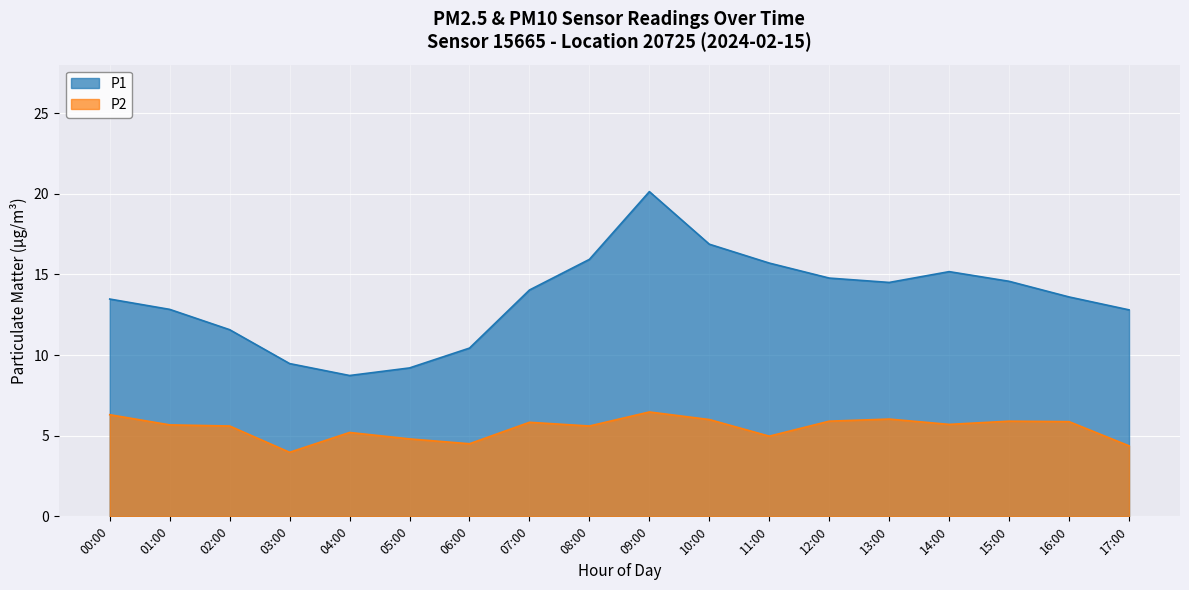

The P2 series shows 6.0 at 10:00. True or false?

True